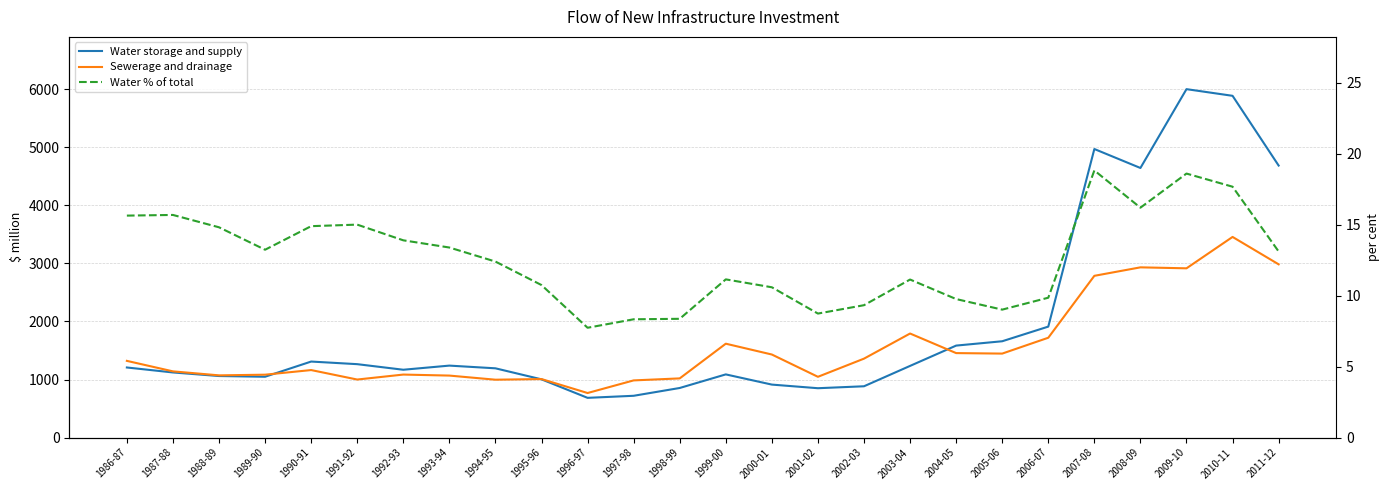

What is the sum of the Water storage and supply values at 1993-94 and 2001-02?

2089.3